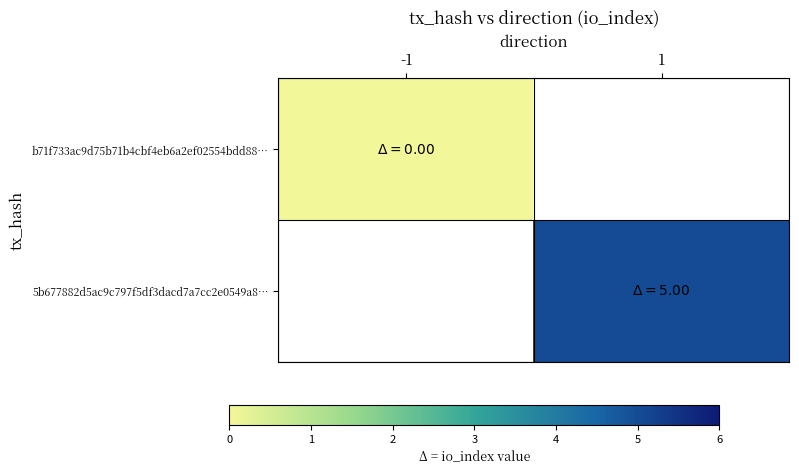

Between -1 and 1, which is larger?

1